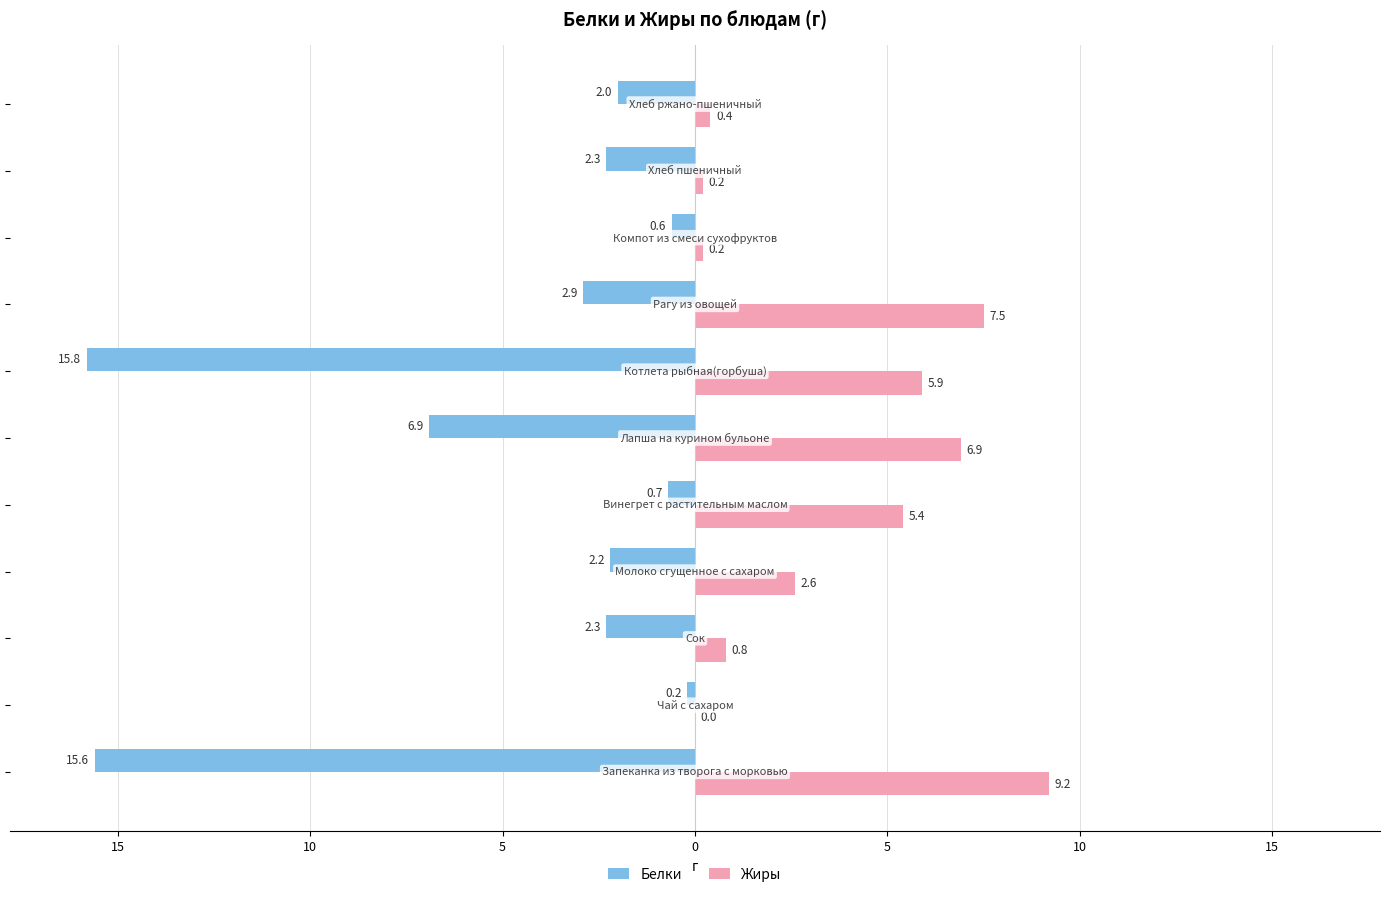

What are all the series names shown in the legend?

Белки, Жиры